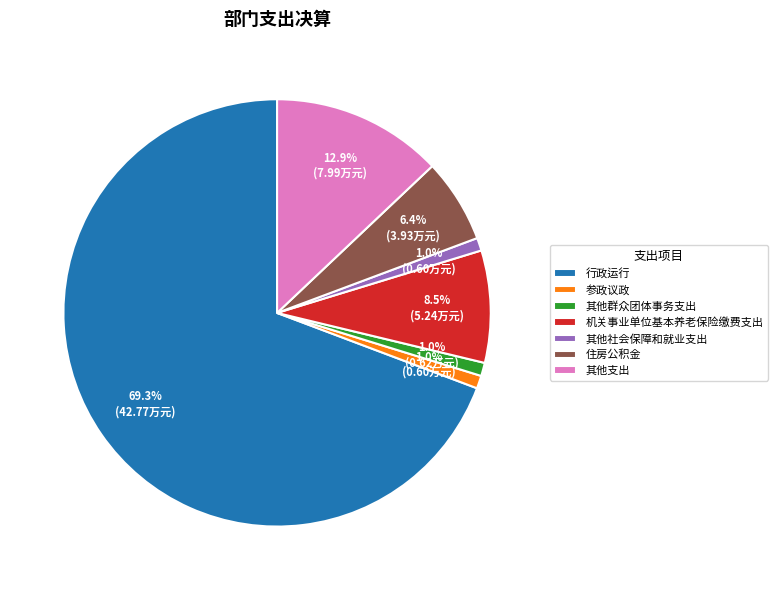

Approximately how many times larger is the value at 机关事业单位基本养老保险缴费支出 compared to 其他支出?

0.7